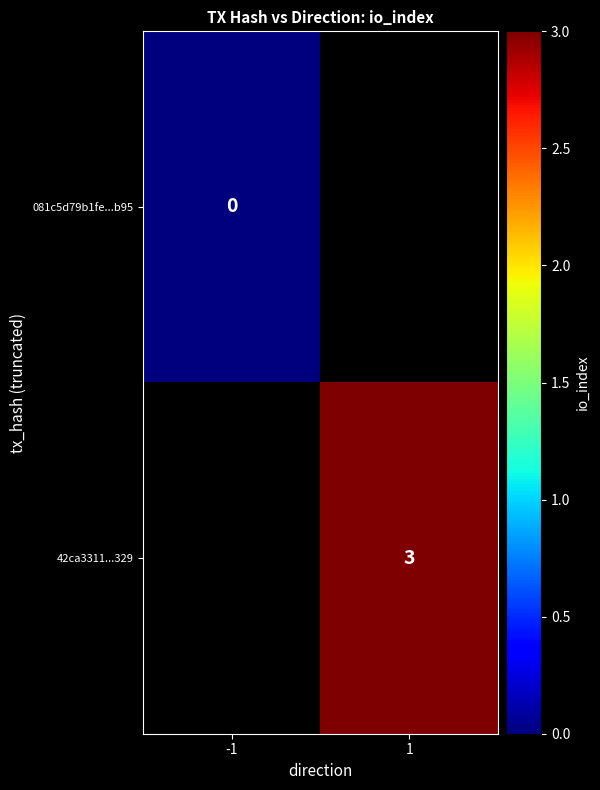

Is it true that 42ca3311...329 equals 3 at 1?

True